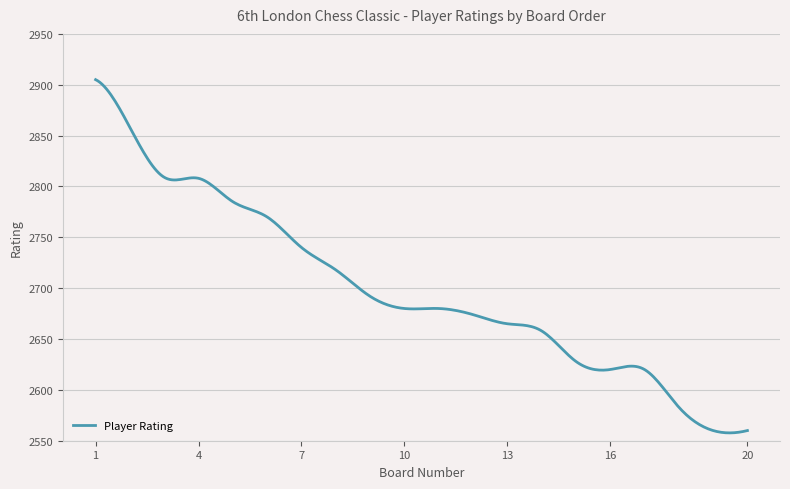

What is the difference between the maximum and minimum values?

347.3